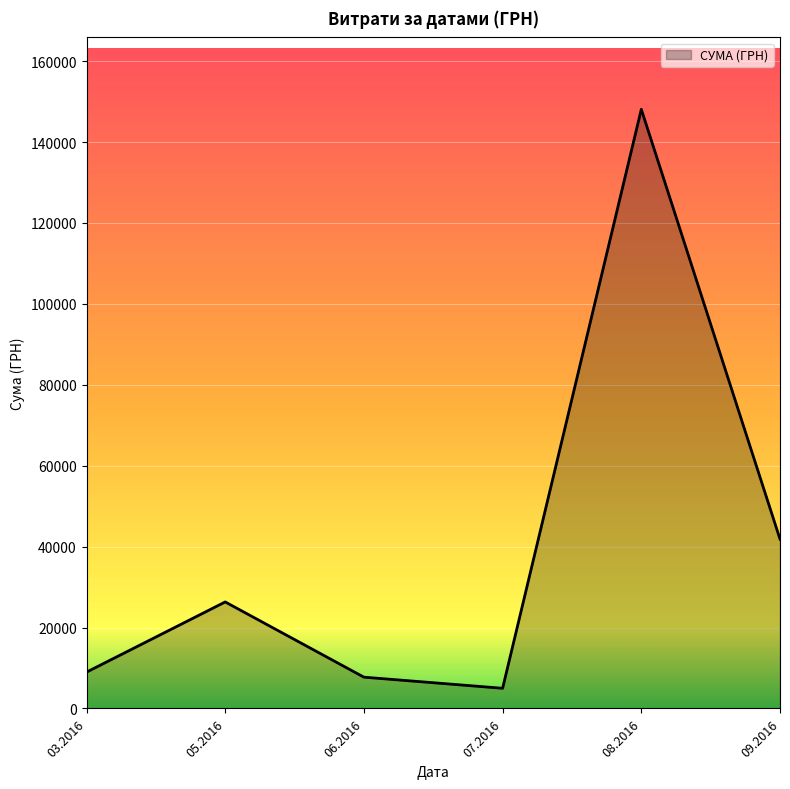

How many lines are shown in the chart?

1